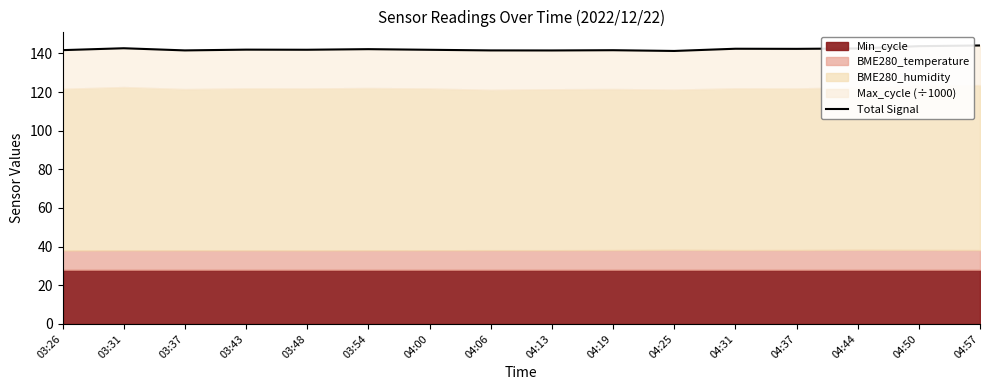

What is the value of the 7th point from the left?

141.9